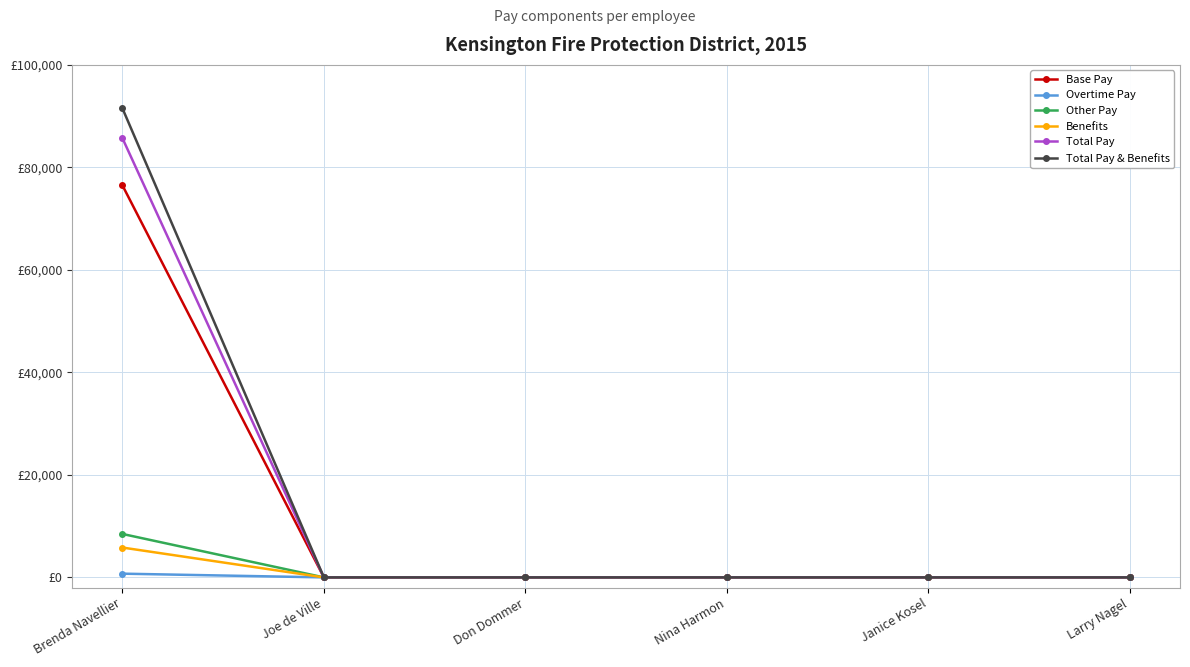

Is this an area chart (filled region under the line)?

No